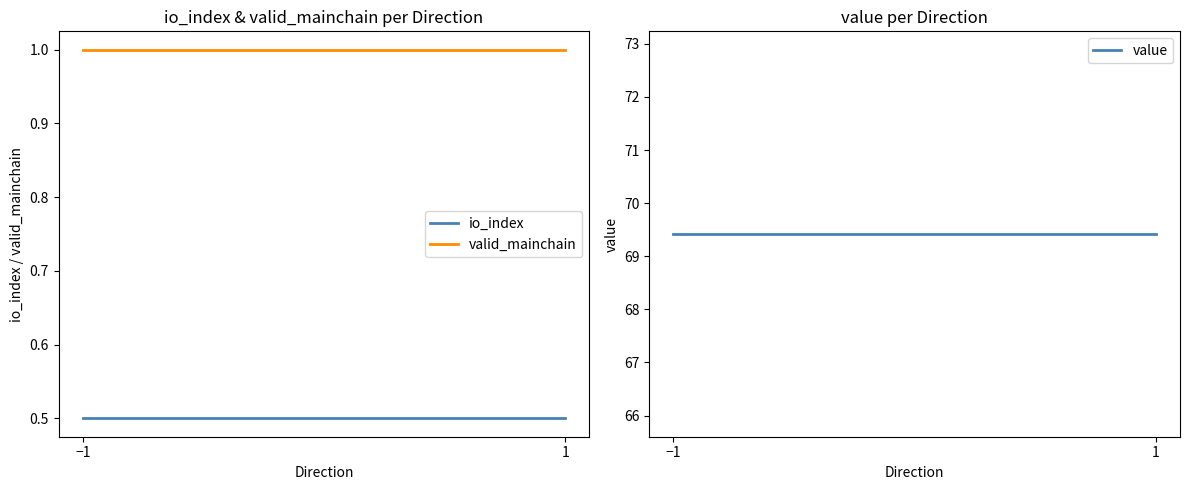

The value of io_index at −1 is 0.3. True or false?

False